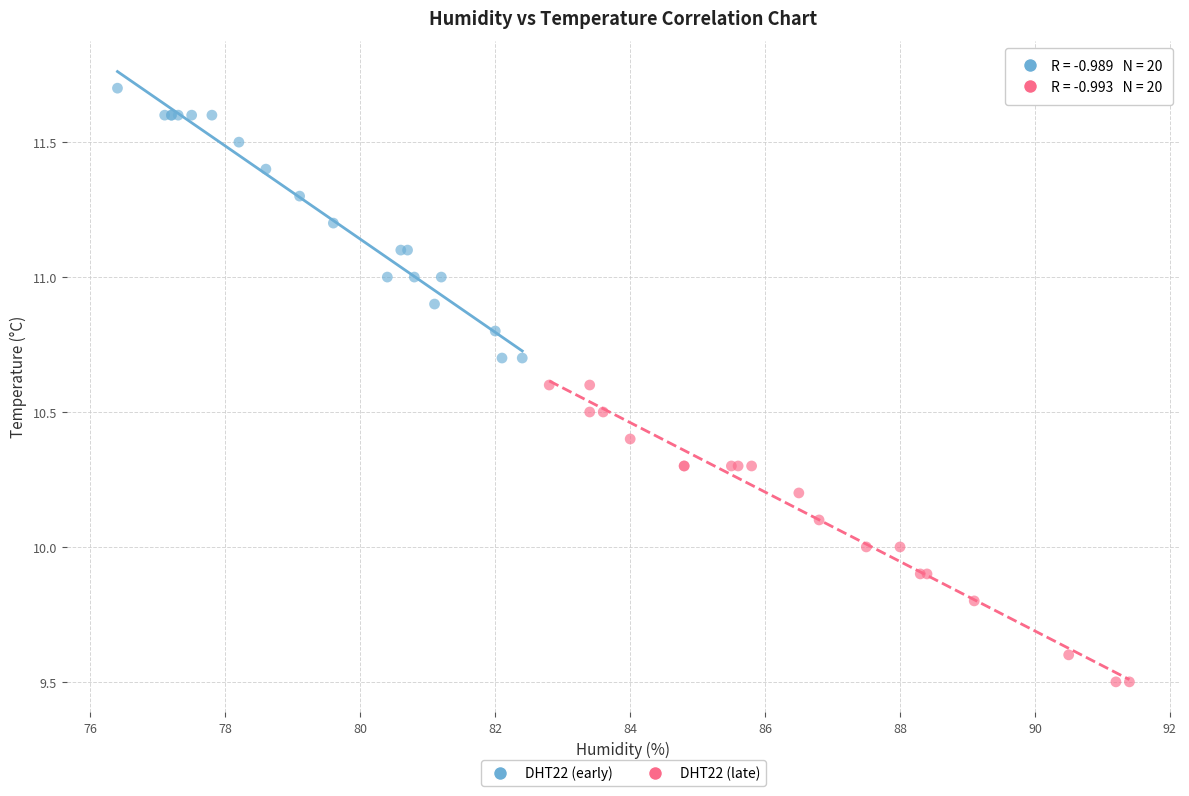

Which series reaches the maximum Y coordinate?

DHT22 (early)